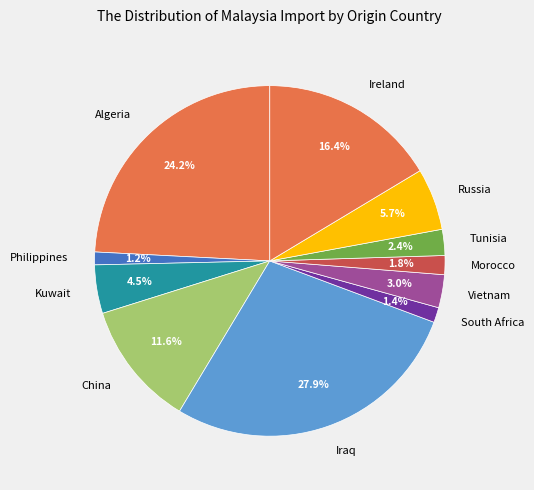

Do Ireland and Morocco together represent more than half of the pie?

No